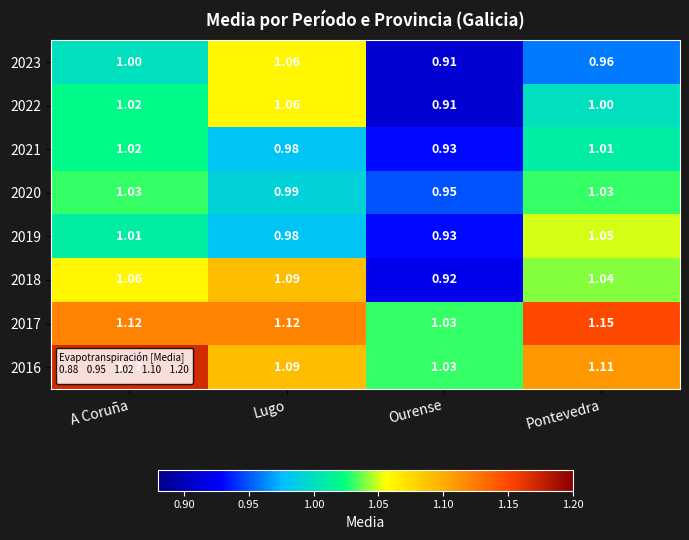

At which category does the chart reach its minimum across all series?

Ourense